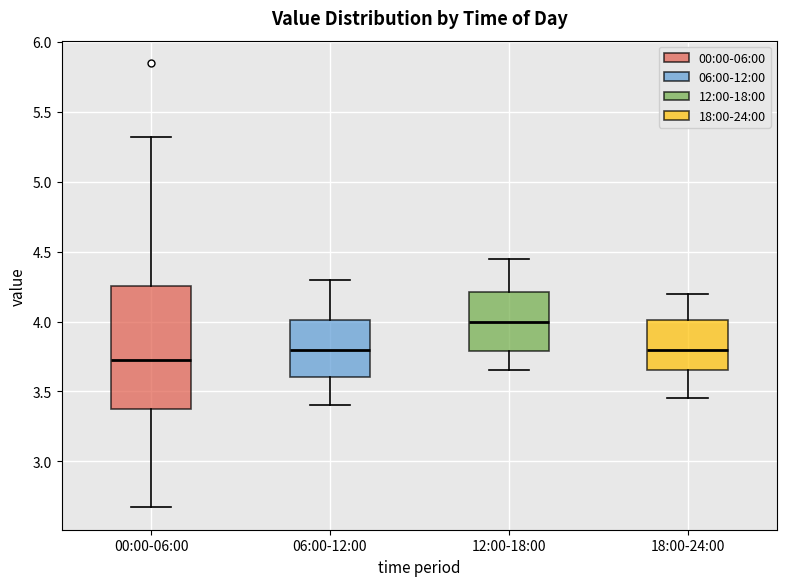

Reading left to right, transcribe this box plot: for each box, give where its median line is, the range the box spans, and where its two whiskers end, as read against the y-axis. The values are not printed on the chart, so give them approximately, as read against the axis.

00:00-06:00: median 3.75, box 3.35 to 4.25, whiskers 2.65 to 5.30
06:00-12:00: median 3.80, box 3.60 to 4.00, whiskers 3.40 to 4.30
12:00-18:00: median 4.00, box 3.80 to 4.20, whiskers 3.65 to 4.45
18:00-24:00: median 3.80, box 3.65 to 4.00, whiskers 3.45 to 4.20